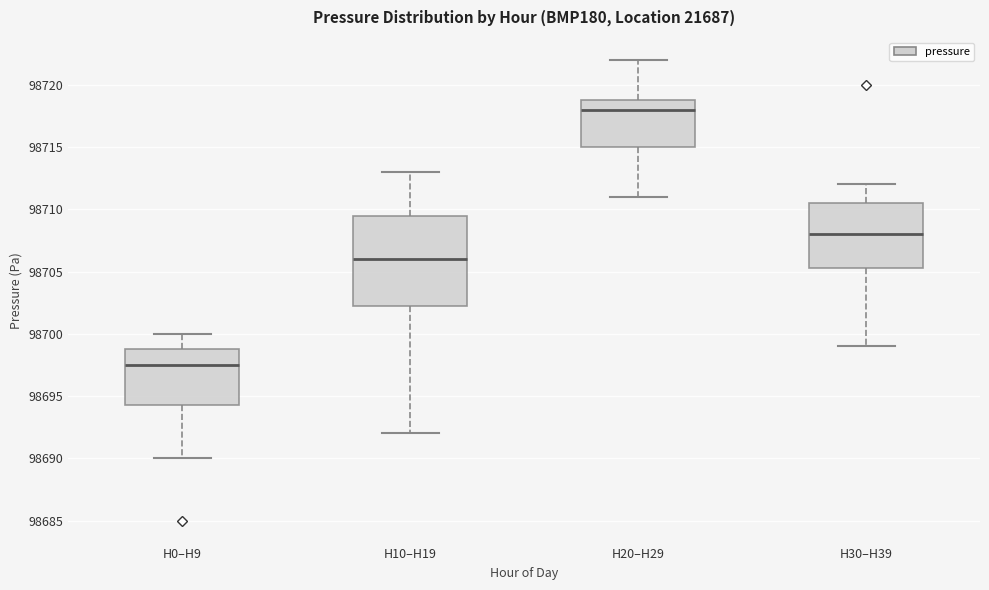

Where is the lower edge of the box for H10–H19 on the y-axis? The values are not printed on the chart, so give them approximately, as read against the axis.

98702.5